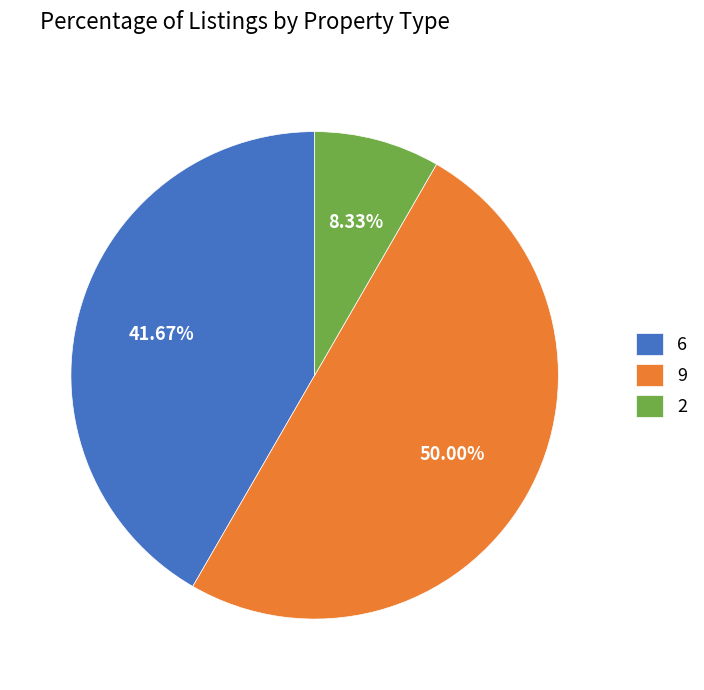

How many segments does this pie chart have?

3